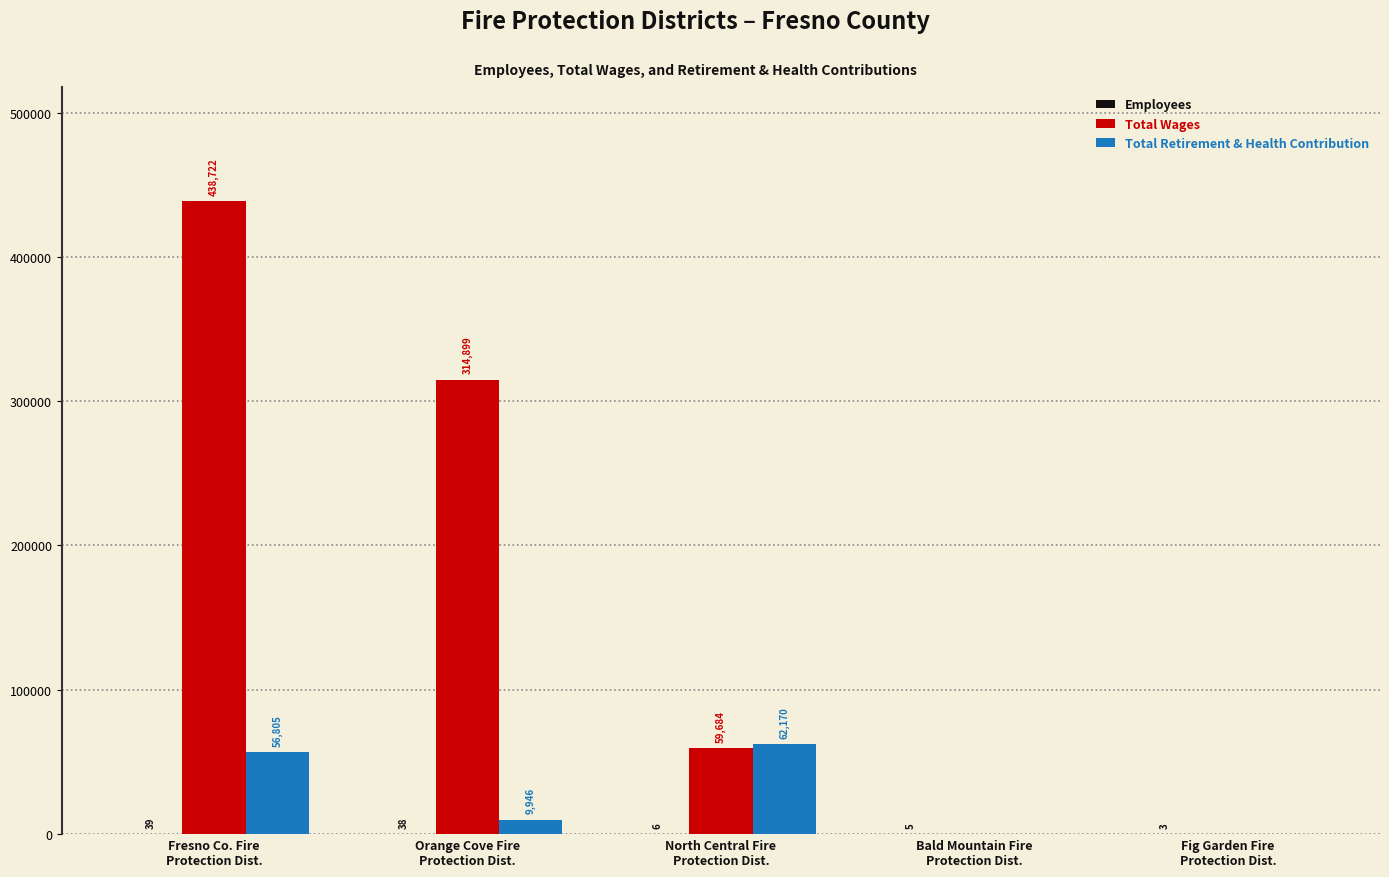

What is the total value across all series at Bald Mountain Fire
Protection Dist.?

5